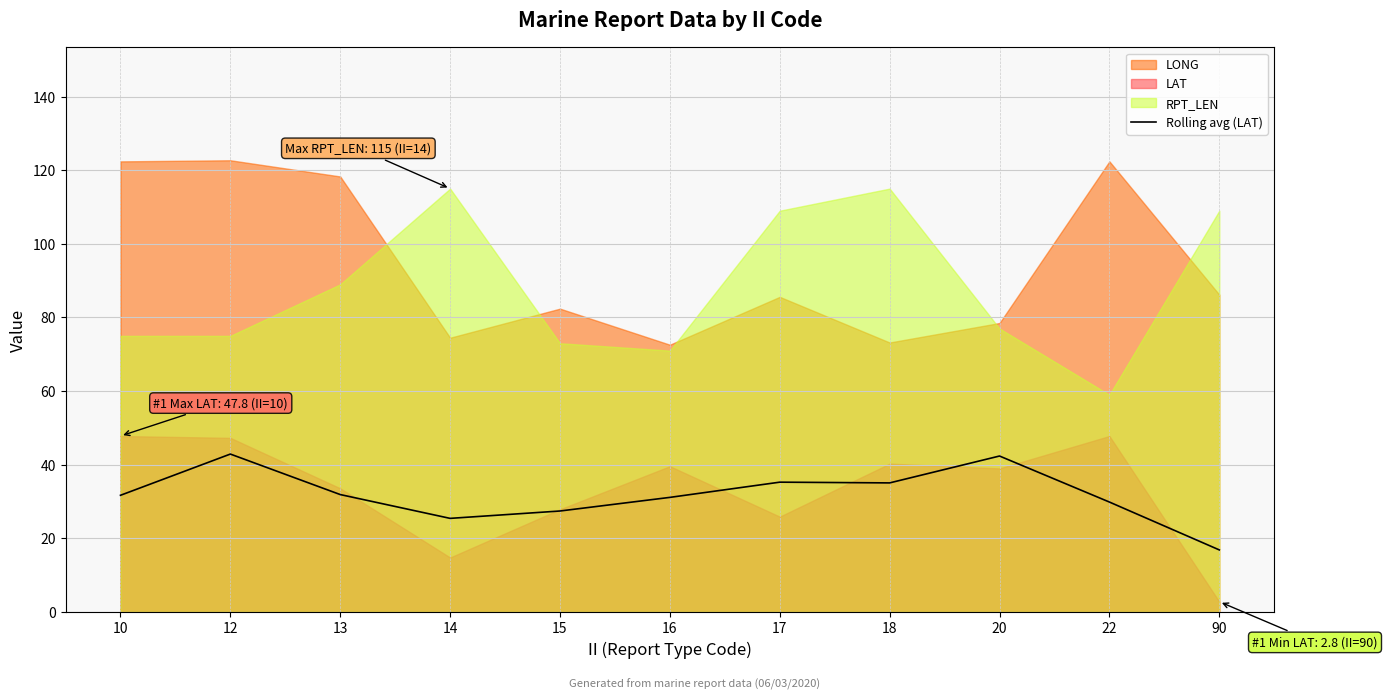

How many categories are shown in the chart?

11